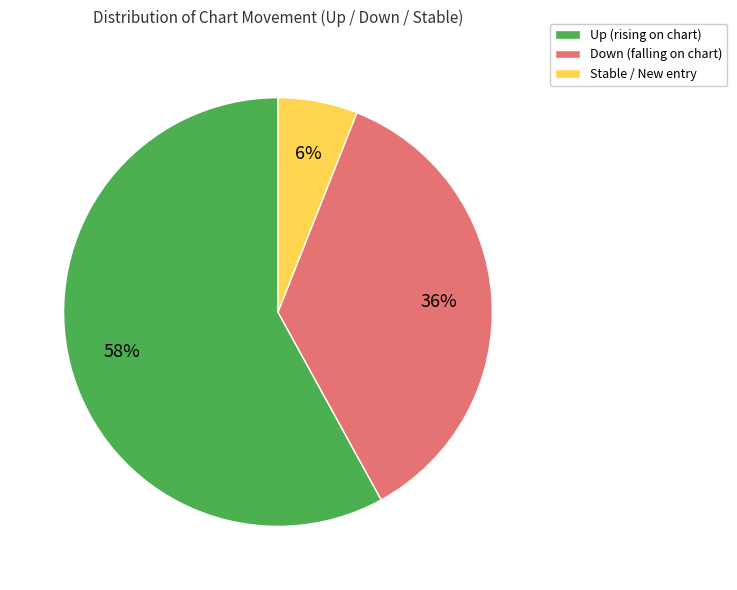

Does any single category account for the majority?

Yes